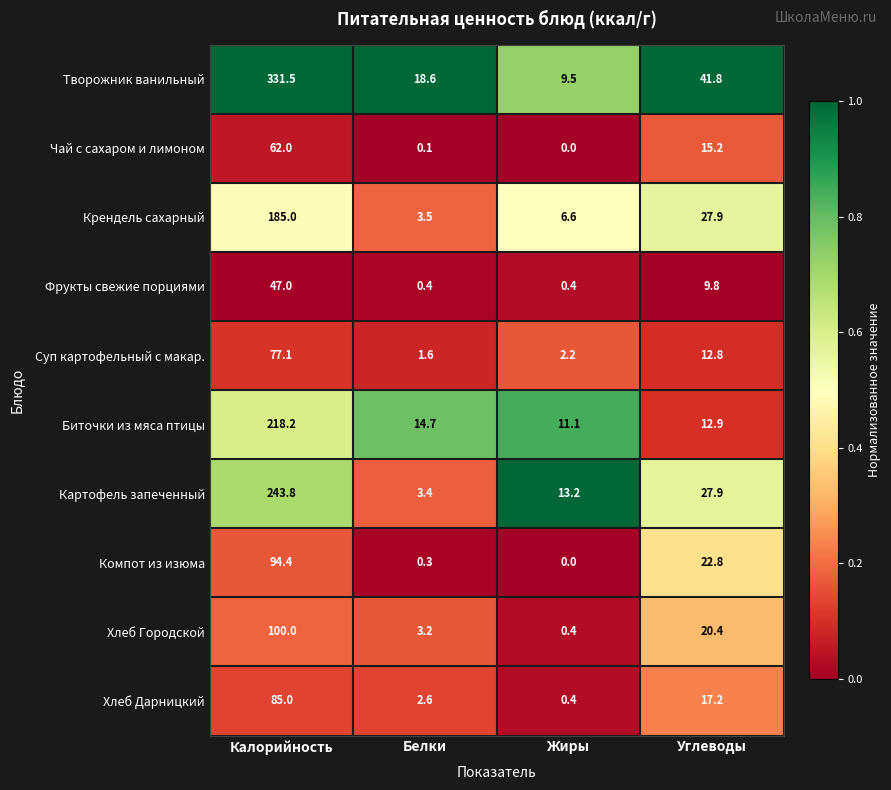

What is the total value across all series at Жиры?

43.8